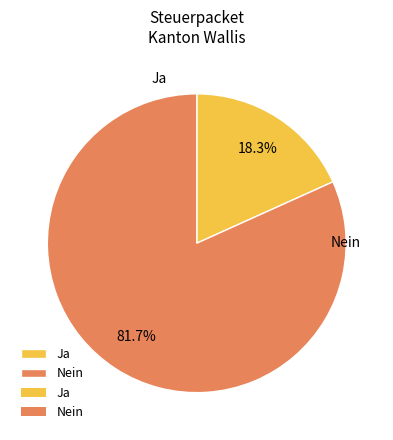

To the nearest percent, what portion does Ja represent?

18%